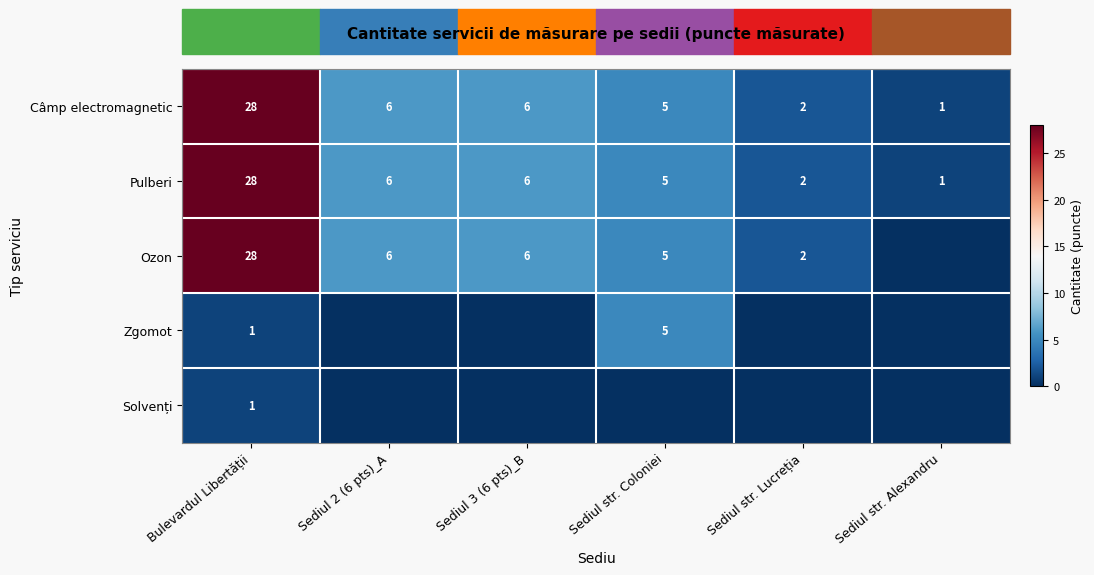

What is the sum of the Pulberi values at Bulevardul Libertății and Sediul str. Alexandru?

29